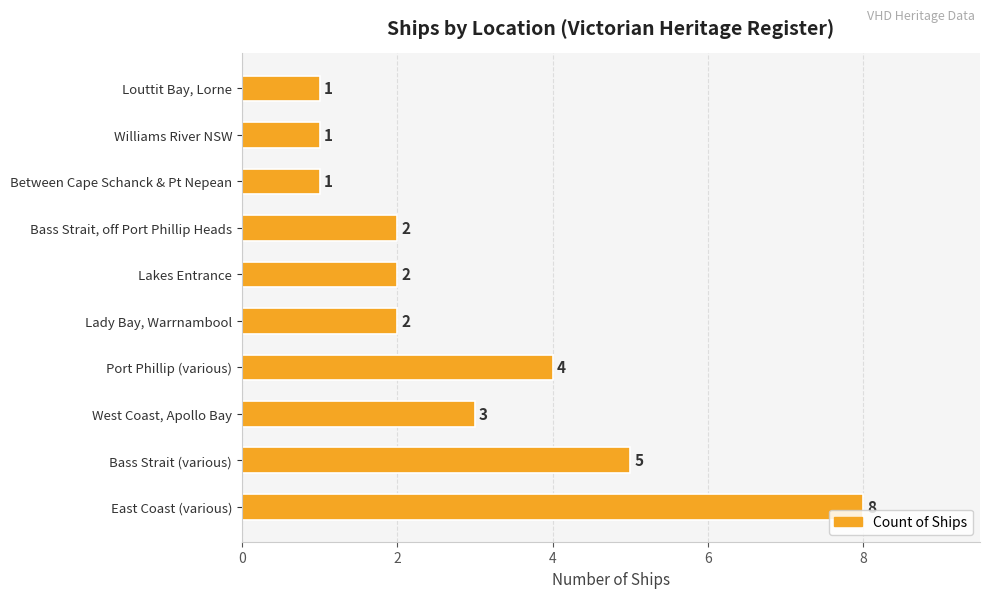

How many distinct data groups are displayed?

1